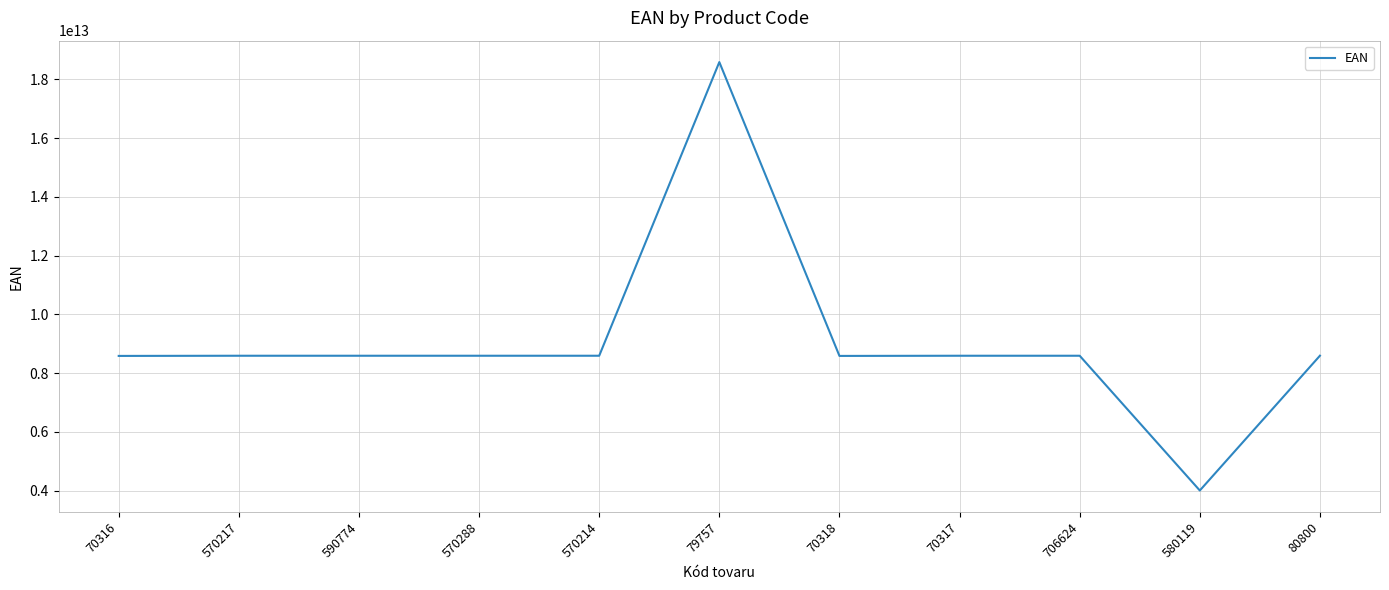

Is it true that the value at 570288 is 14552894886040?

False